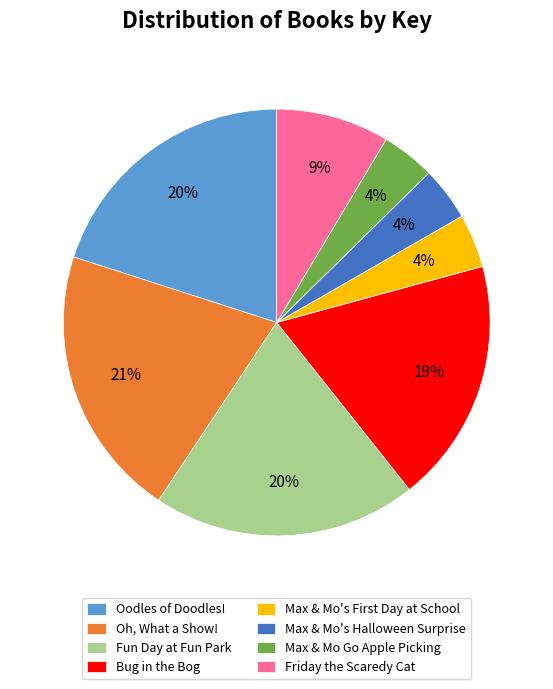

Which slice is the largest?

Oh, What a Show!